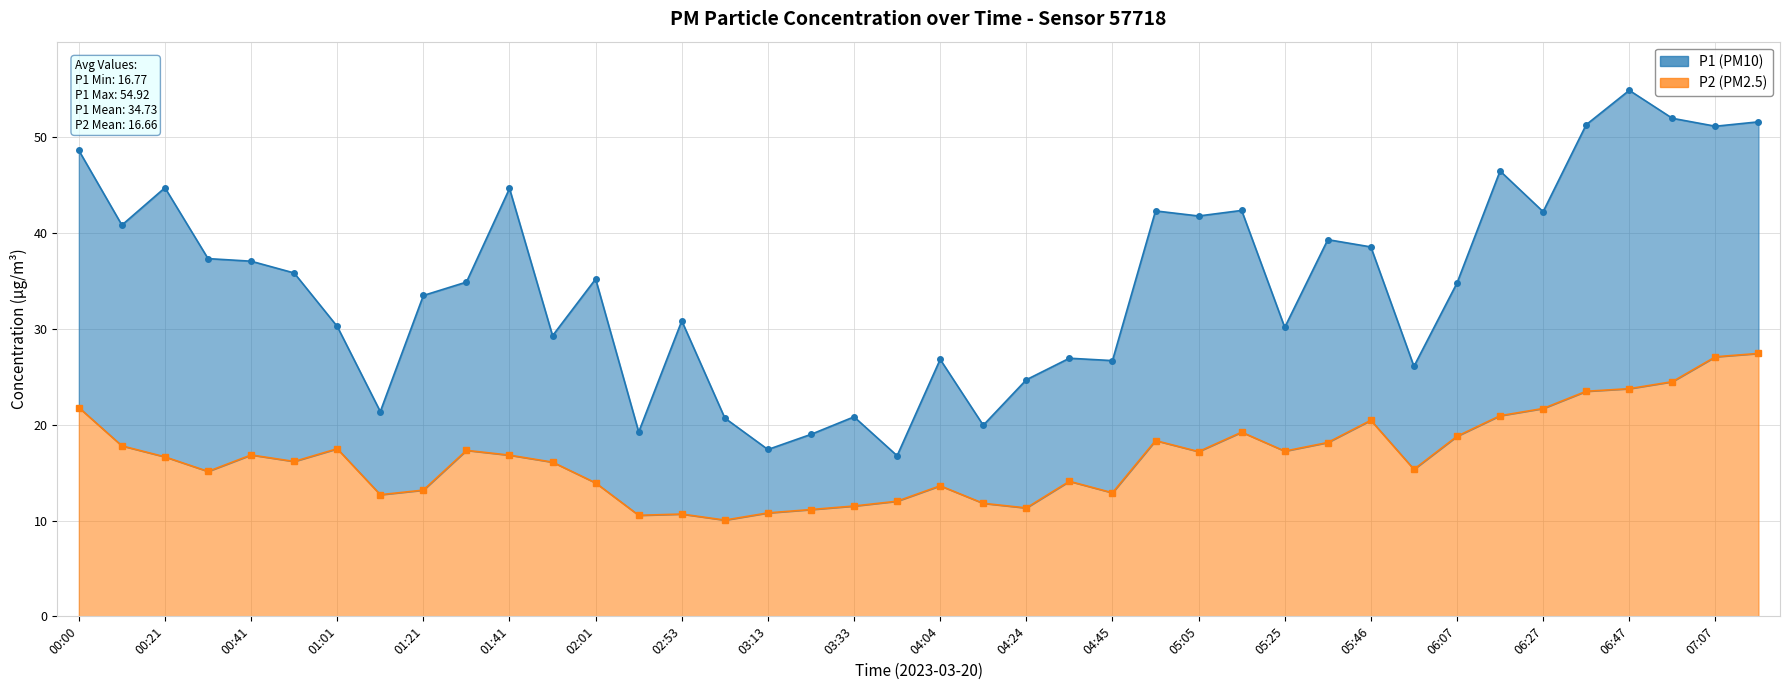

What position from the right is 01:21?

32